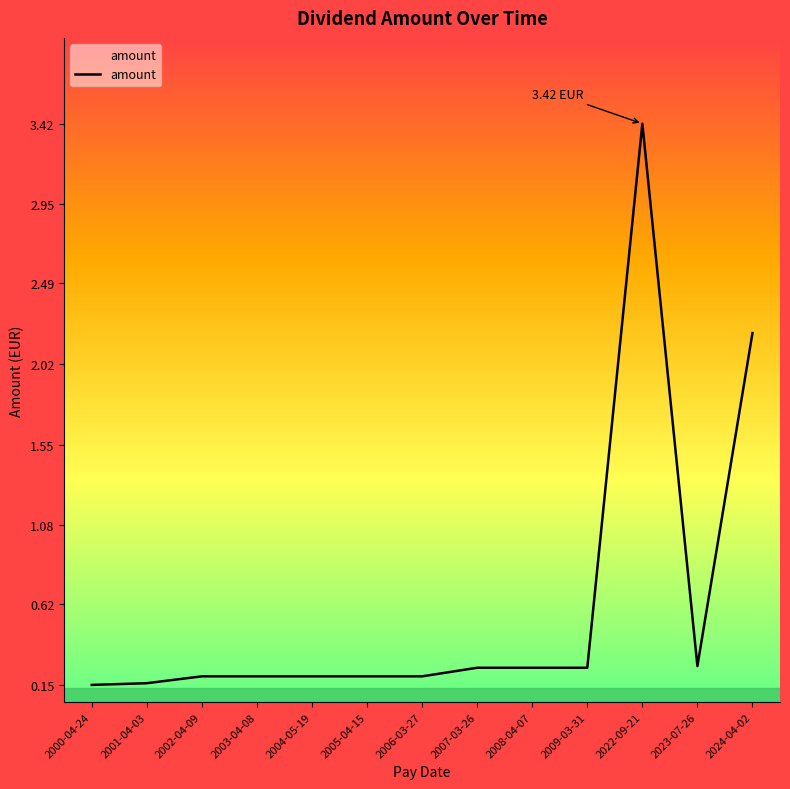

What is the maximum value shown in the chart?

3.4